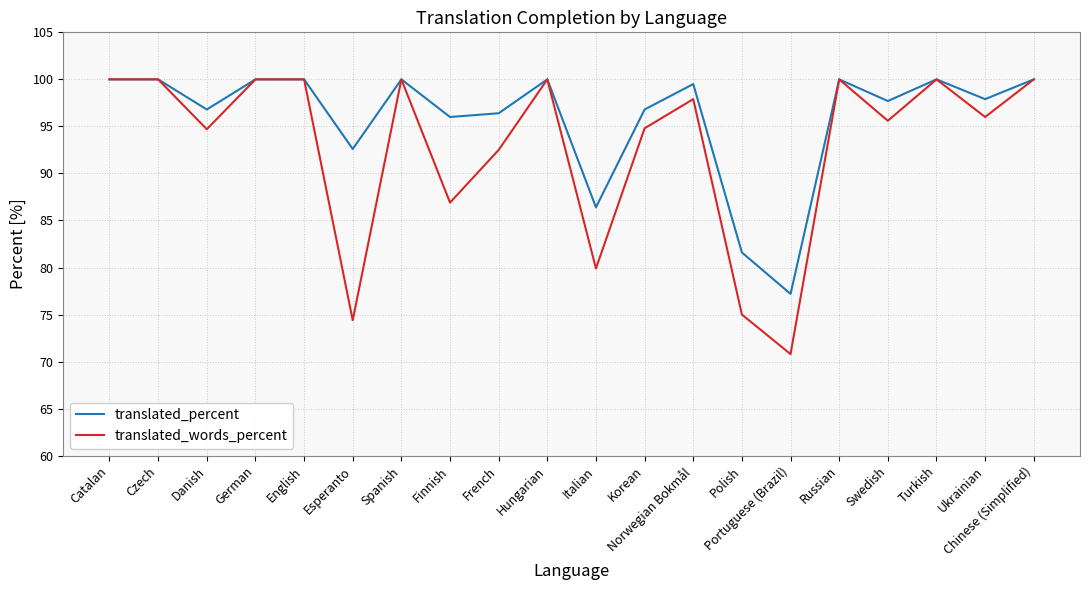

List the series in order of their overall mean, lowest first.

translated_words_percent, translated_percent